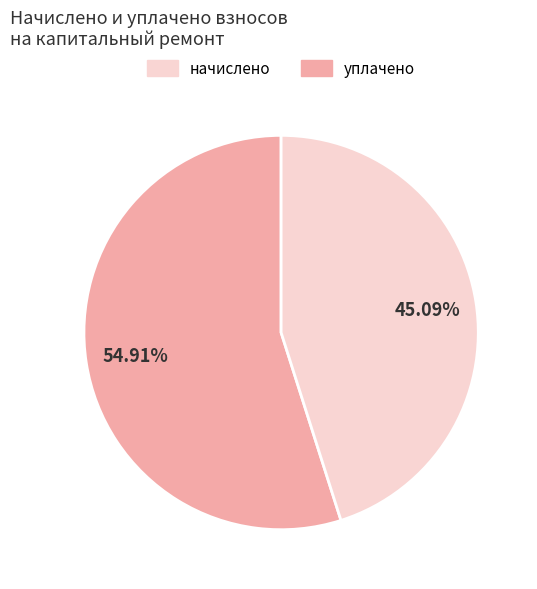

Rank the categories by value from lowest to highest.

уплачено, начислено